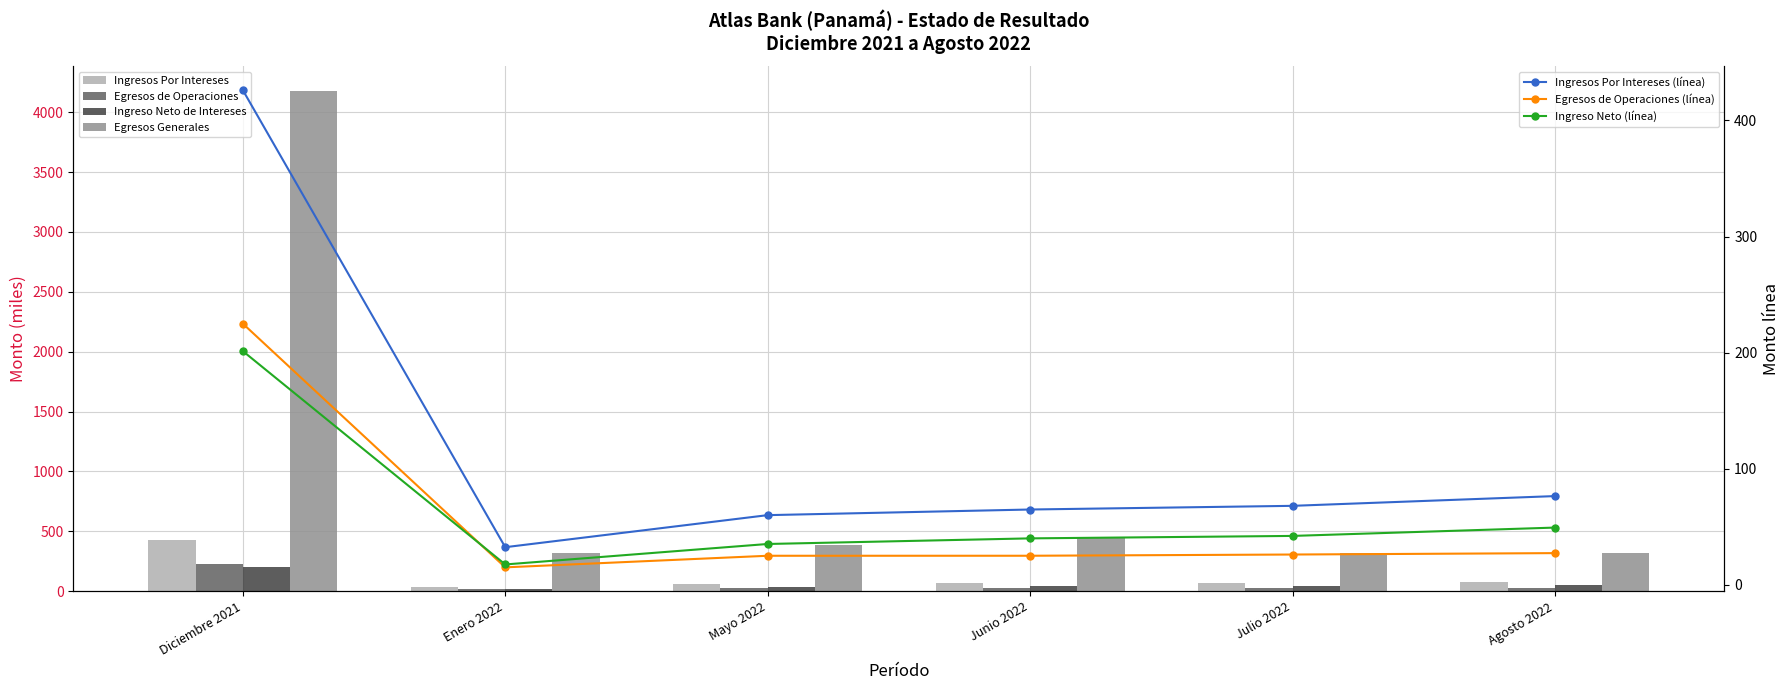

What is the difference between the Ingreso Neto de Intereses values at Julio 2022 and Junio 2022?

2.1